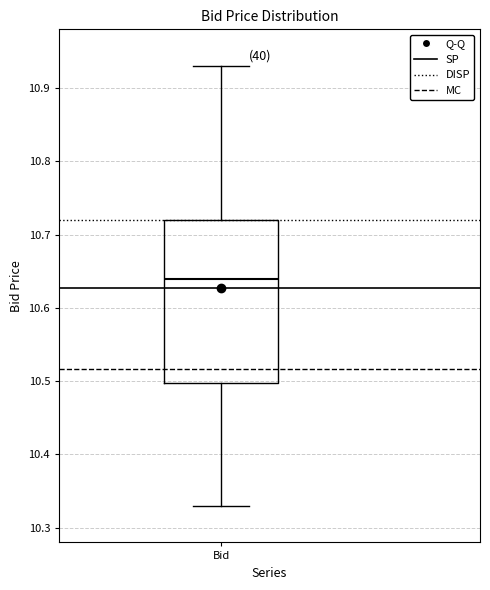

Where is the lower edge of the box for Bid on the y-axis? The values are not printed on the chart, so give them approximately, as read against the axis.

10.50